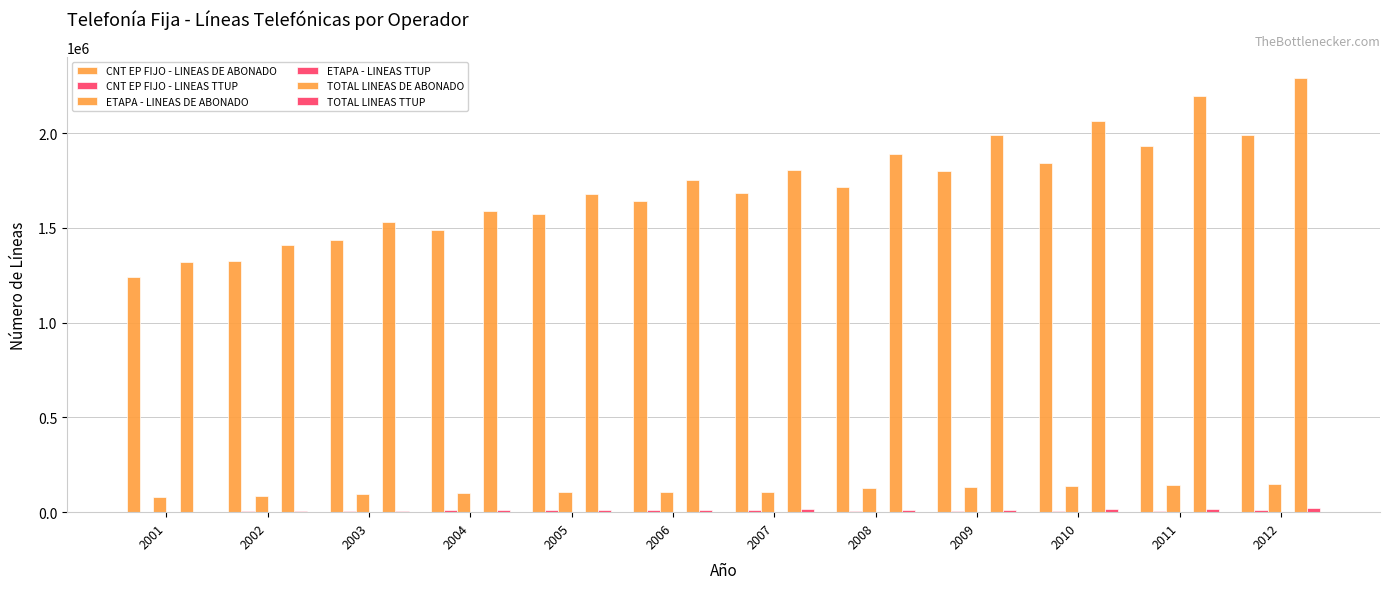

How many distinct data groups are displayed?

6